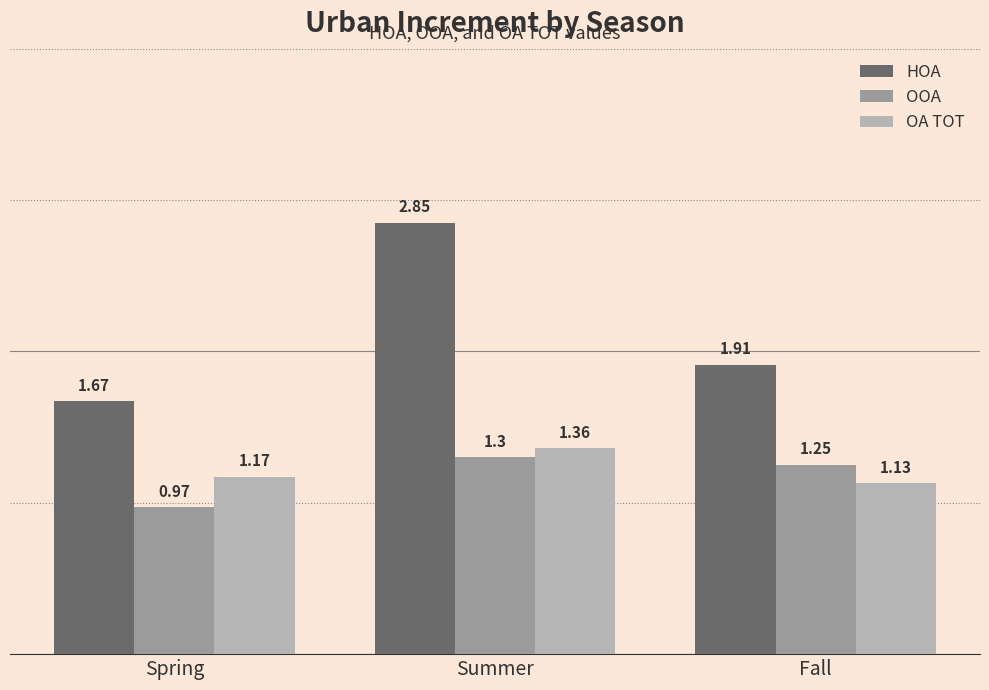

At which label is HOA closest to 2?

Fall